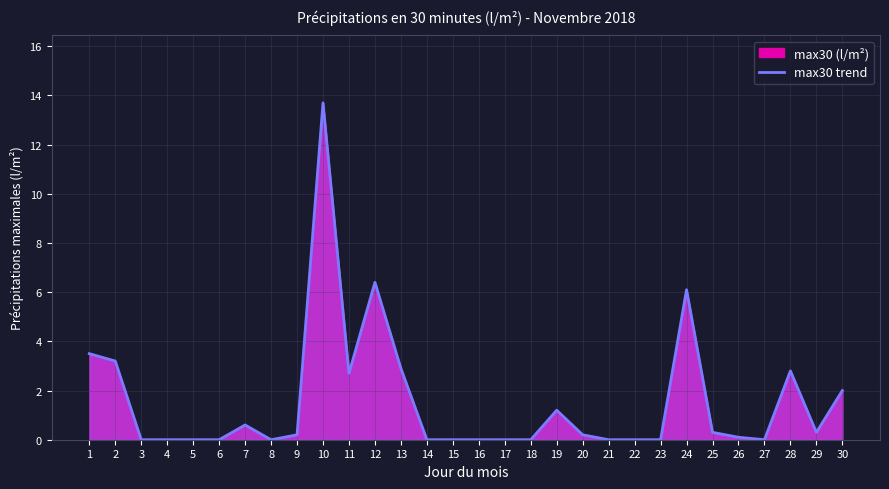

How many points are higher than both their immediate neighbors (excluding endpoints)?

6